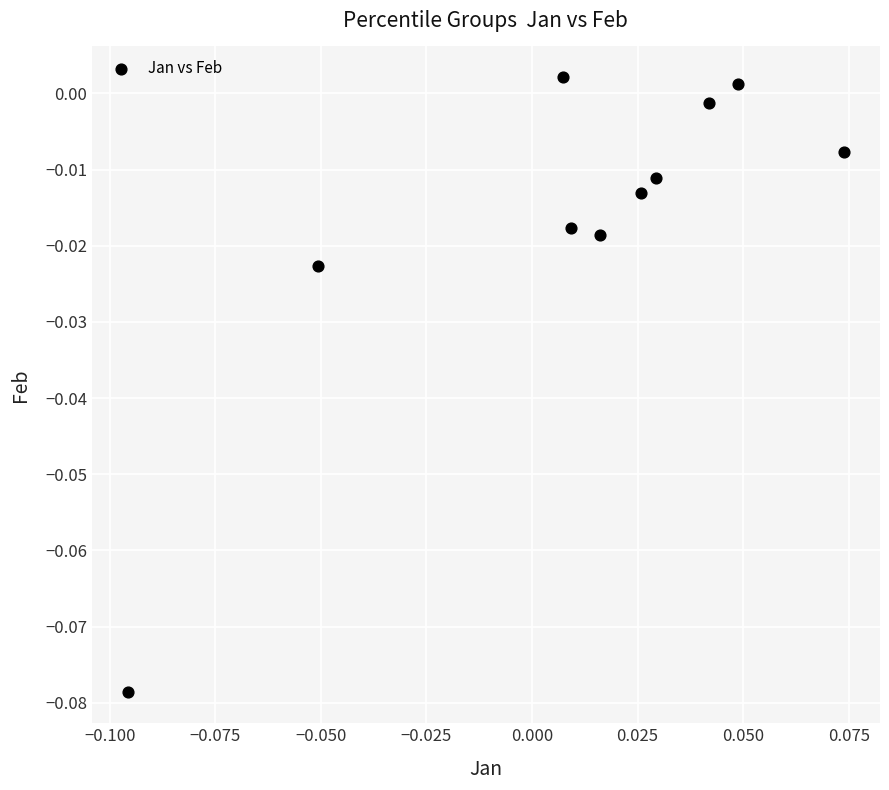

How many data points are displayed?

10